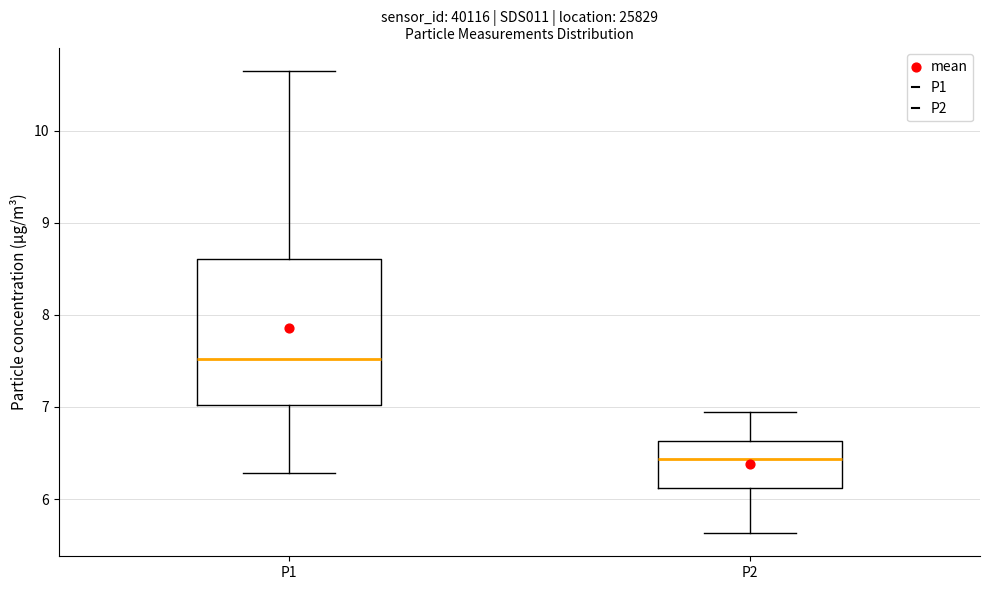

Which box is the tallest, from its lower edge to its upper edge?

P1